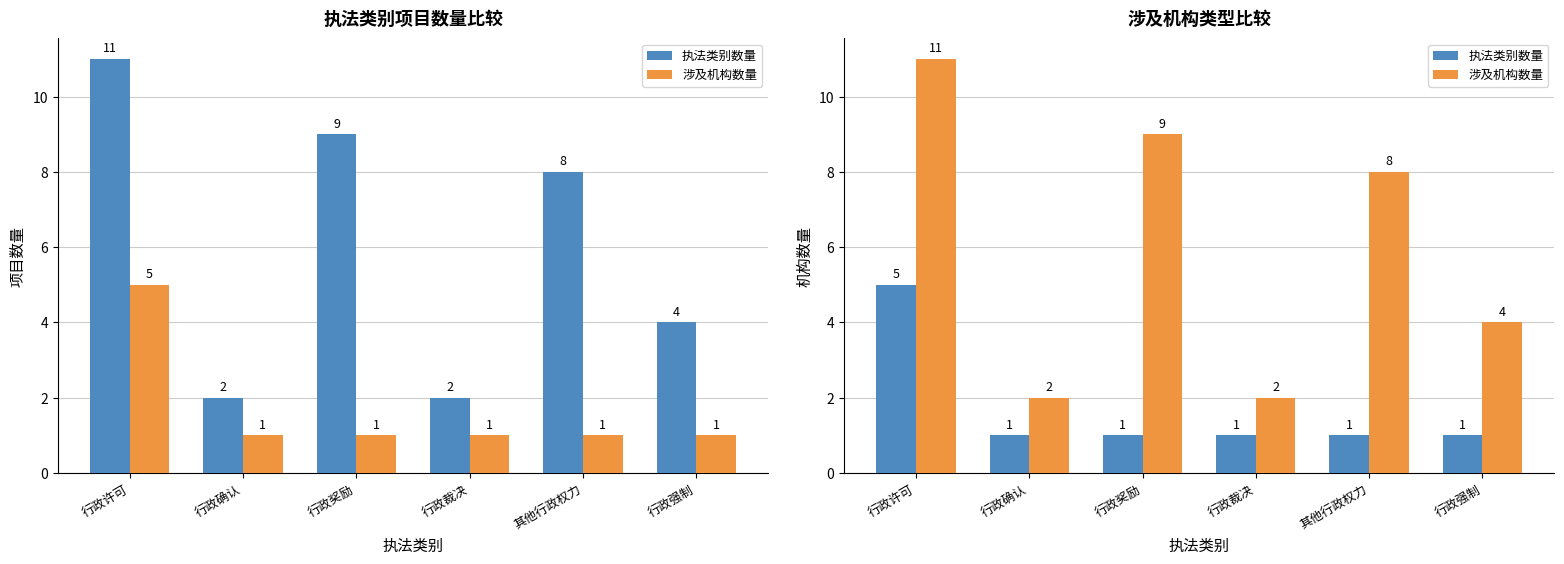

How many groups of bars are there?

6